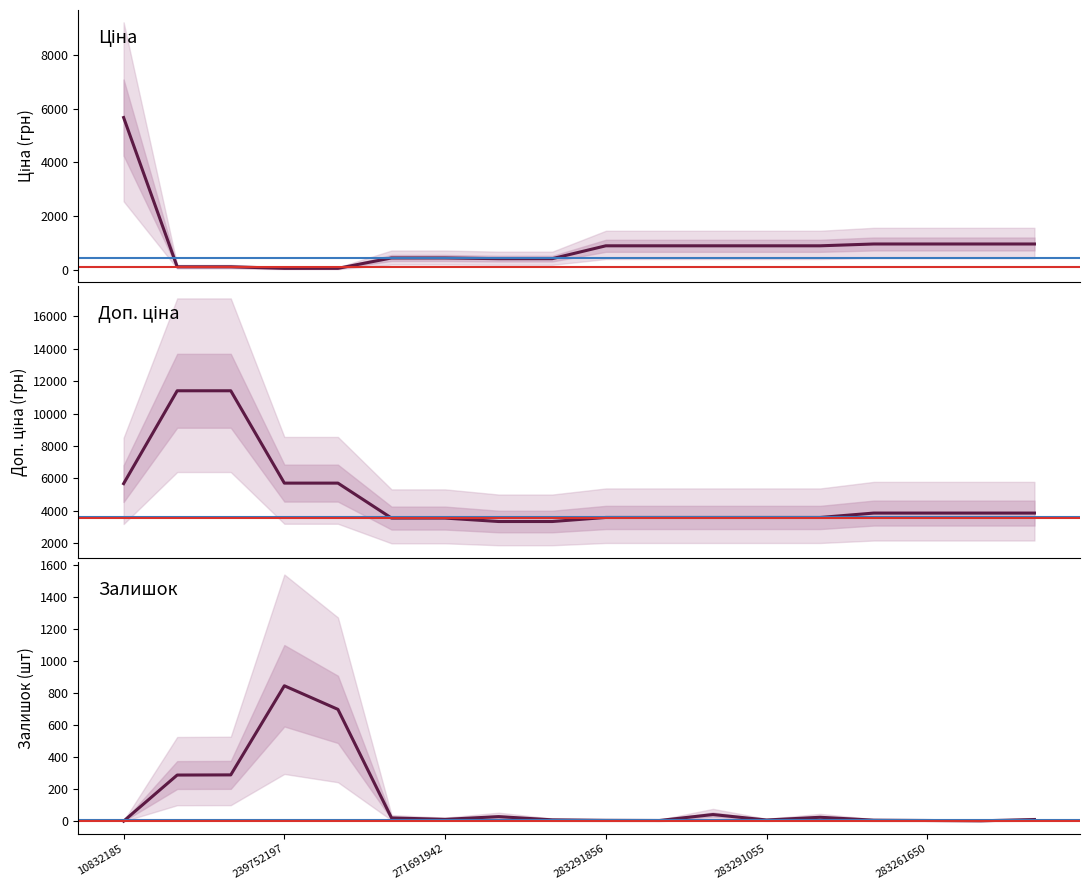

Reading right to left, transcribe all the data shown in this chart.

Ціна: 963.5	963.5	963.5	963.5	895.9	895.9	895.9	895.9	895.9	416.6	416.6	443.1	443.1	57.0	57.0	114.1	114.1	5673.8
Доп. ціна: 3854.0	3854.0	3854.0	3854.0	3583.6	3583.6	3583.6	3583.6	3583.6	3332.5	3332.5	3545.0	3545.0	5705.0	5705.0	11410.0	11410.0	5673.8
Залишок: 12.0	4.0	6.0	8.0	26.0	9.0	43.0	6.0	7.0	10.0	30.0	13.0	22.0	698.0	845.0	290.0	289.0	2.0